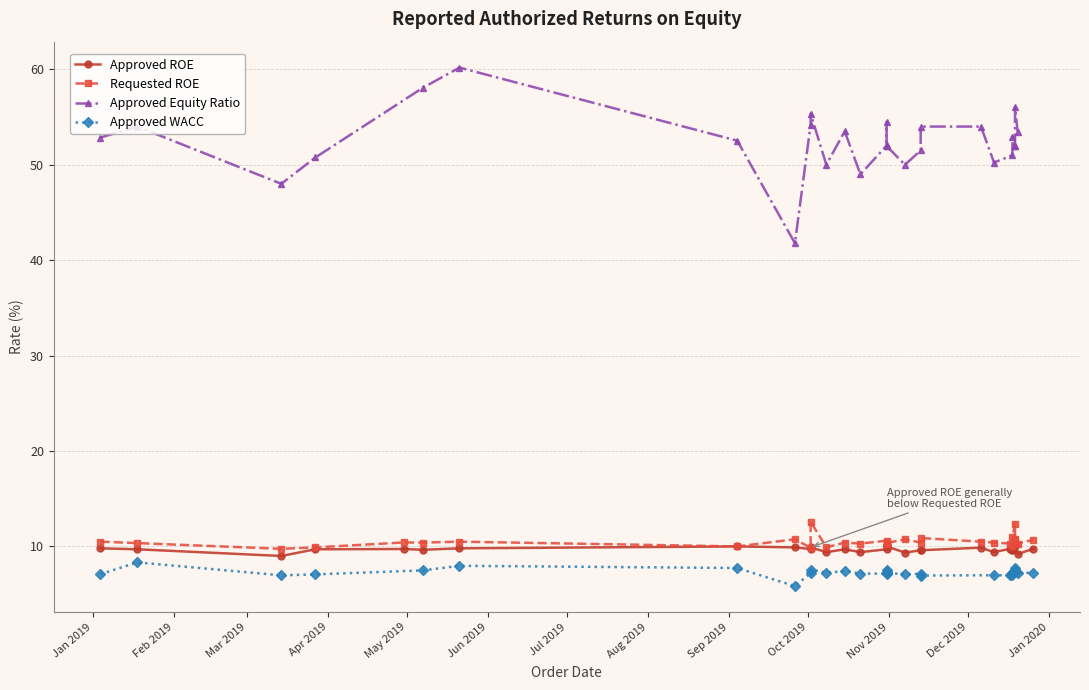

At which label is Approved ROE closest to 9?

2019-03-14